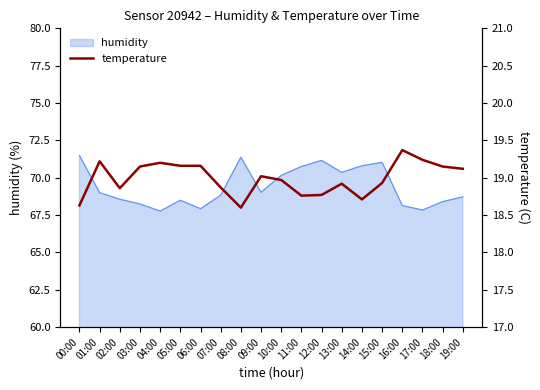

The humidity series shows 95.4 at 05:00. True or false?

False